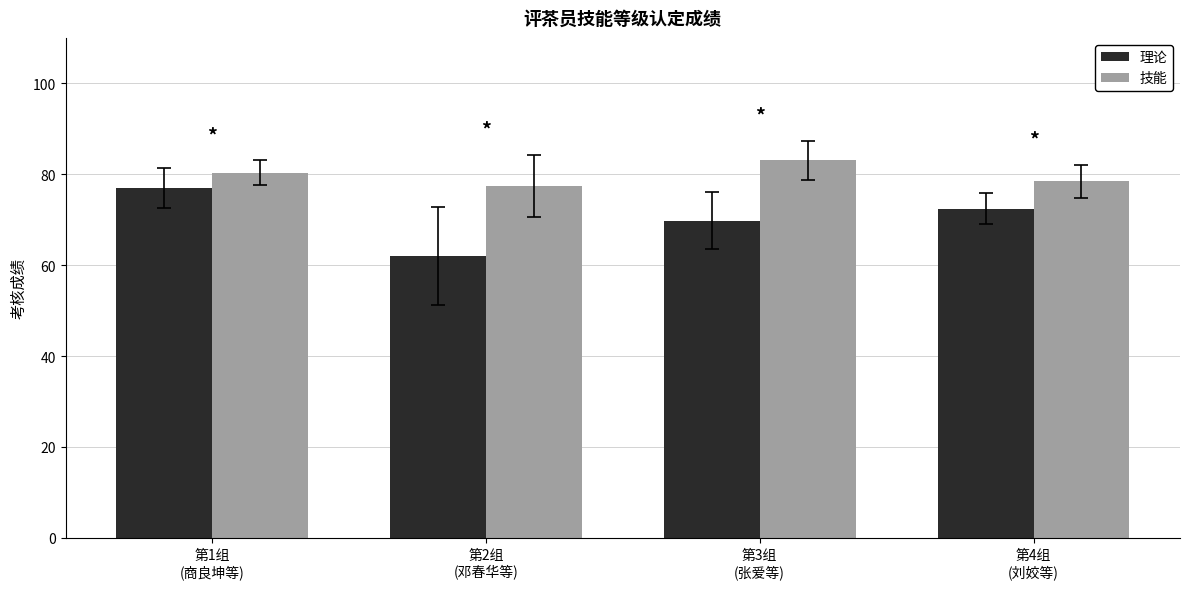

Is the value of 技能 at 第1组
(商良坤等) greater than the value of 理论 at 第2组
(邓春华等)?

Yes